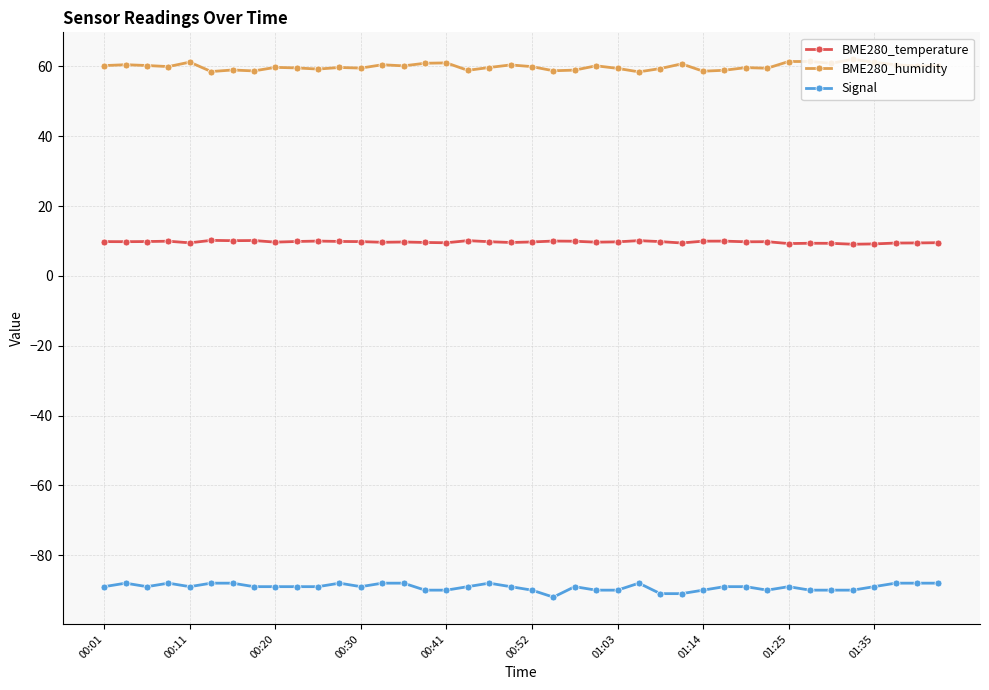

Rank the series by their maximum value, from lowest to highest.

Signal, BME280_temperature, BME280_humidity